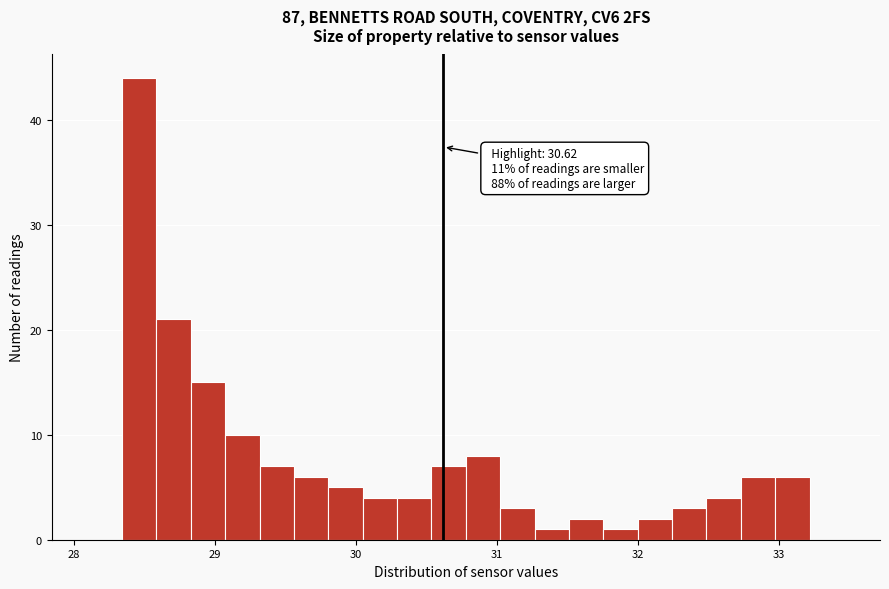

Around what value on the x-axis is the tallest bar? Give the approximate position of its centre, as read against the axis.

28.5